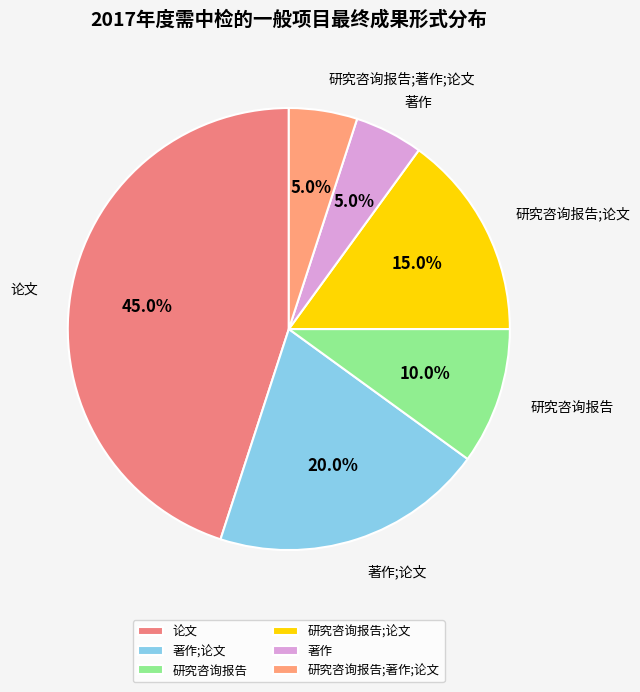

What is the ratio of the value at 论文 to the value at 著作?

9.0